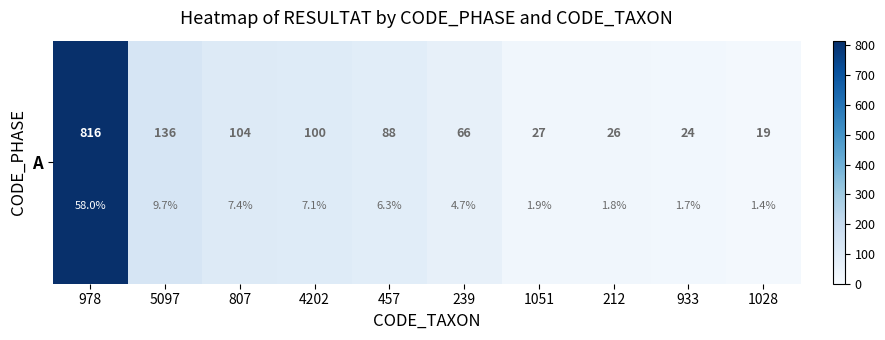

Reading left to right, what are all the values shown in this chart?

978=816	5097=136	807=104	4202=100	457=88	239=66	1051=27	212=26	933=24	1028=19